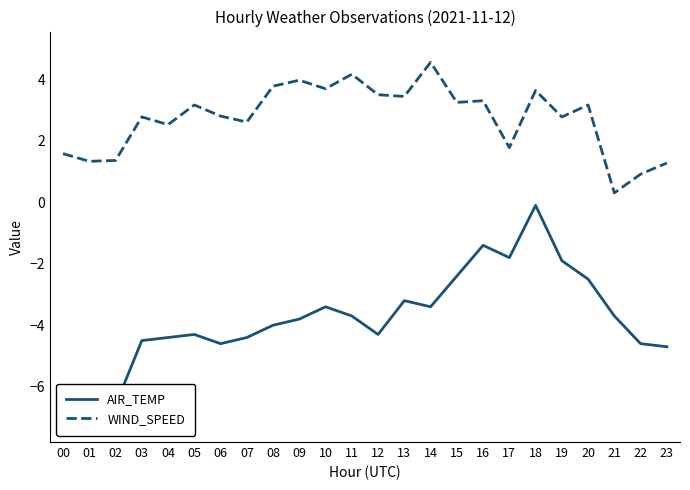

True or false: WIND_SPEED has a value of 2.5 at 04.

True